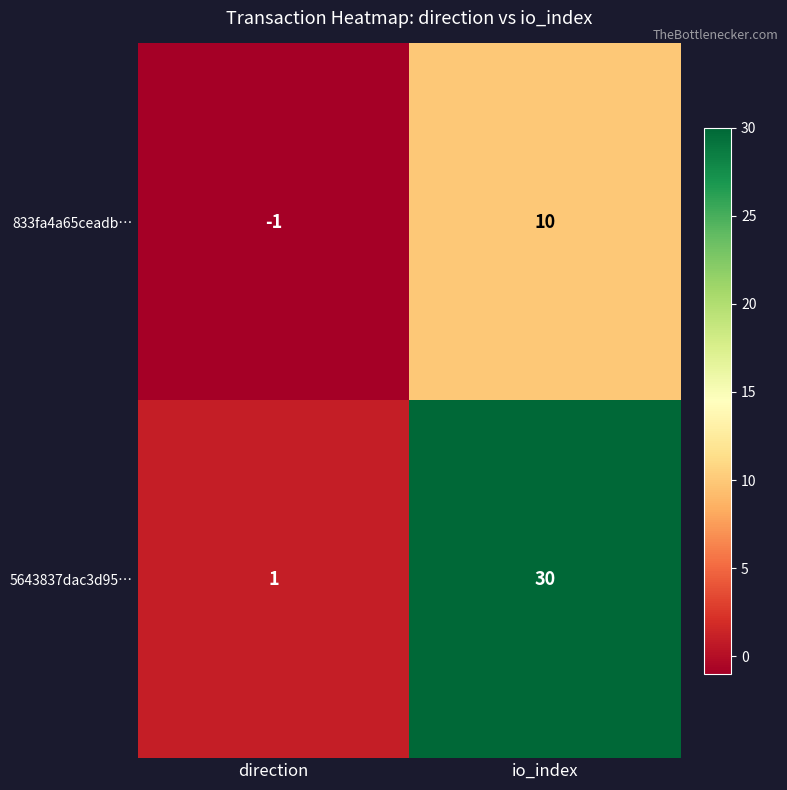

Which series has the largest total across all categories?

5643837dac3d95…